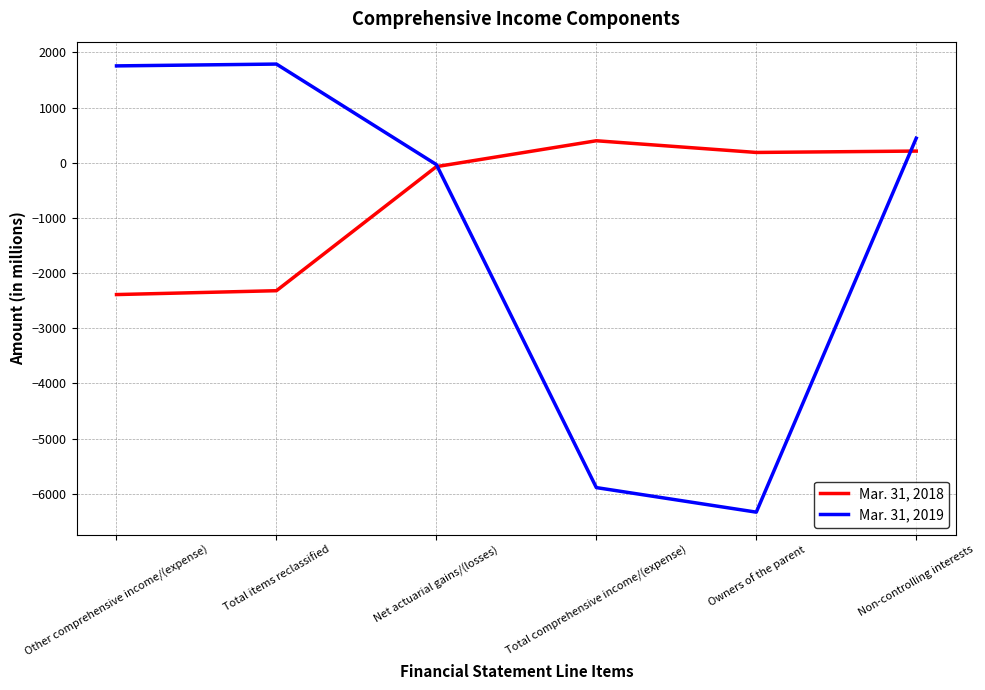

How many distinct data groups are displayed?

2